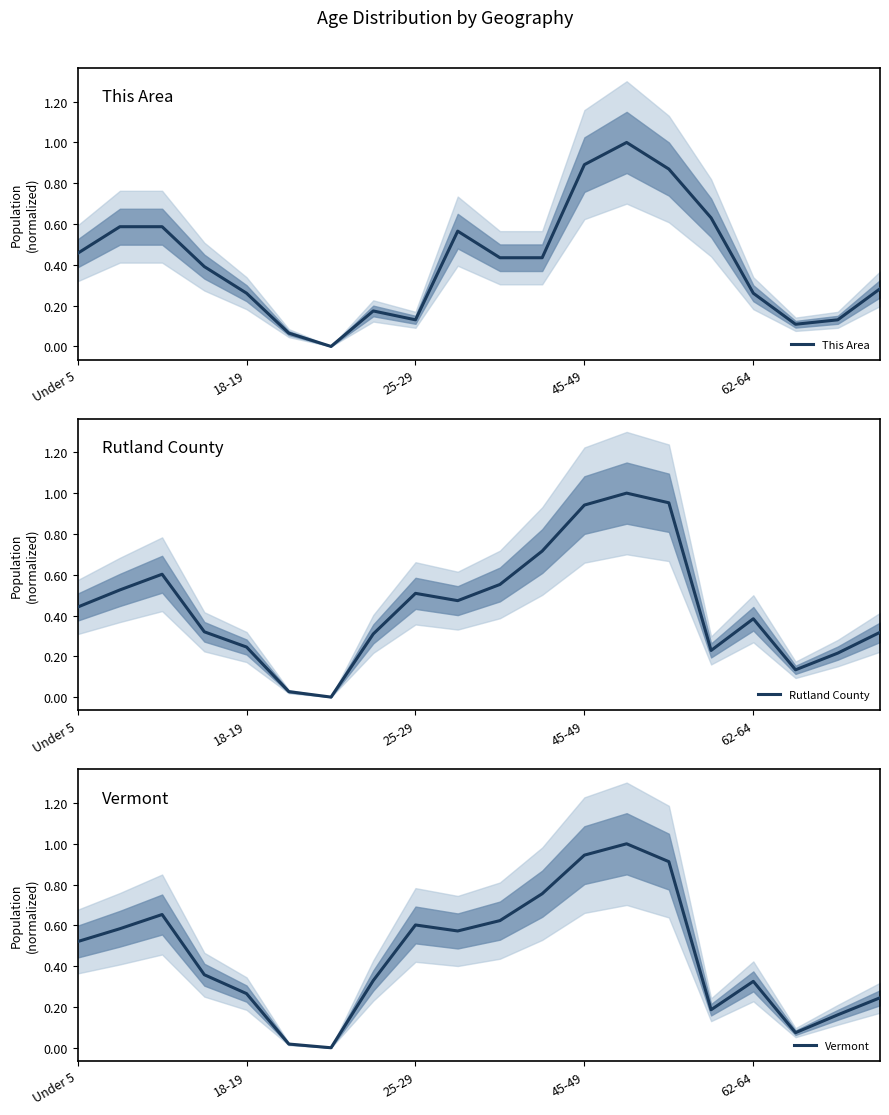

How many values in the Vermont series exceed 0?

19